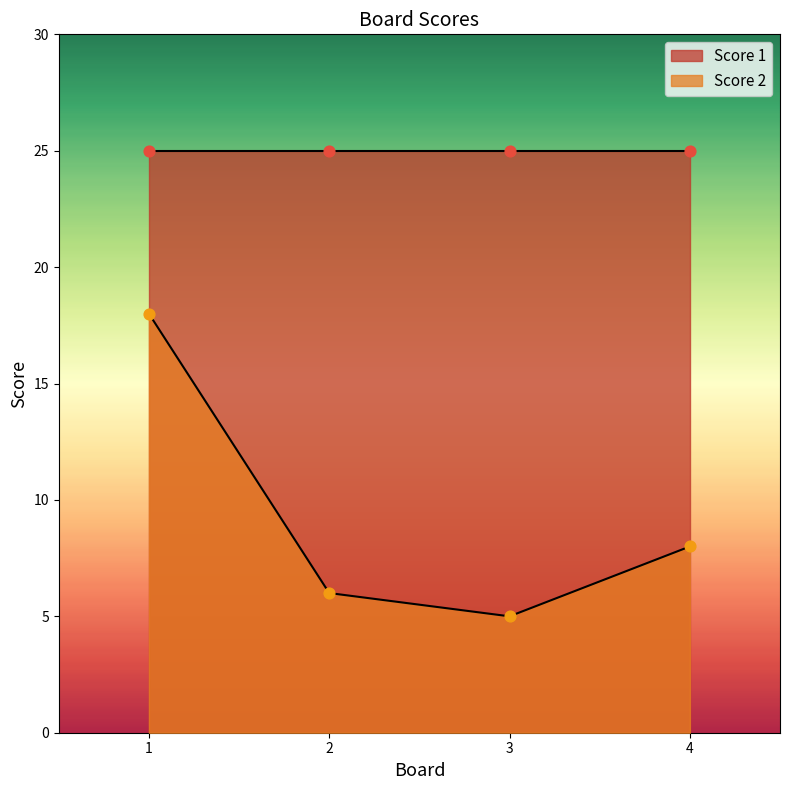

What is the change in value from 1 to 3?

-13